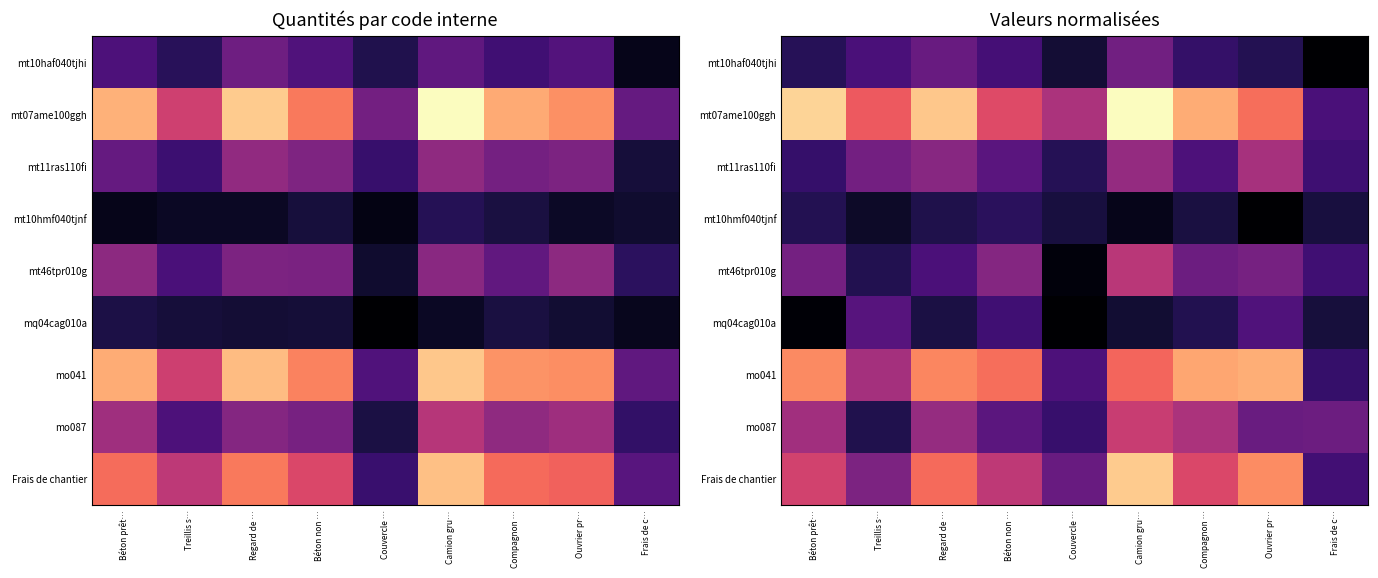

Between Treillis s… and Ouvrier pr…, which series saw the biggest shift?

Frais de chantier